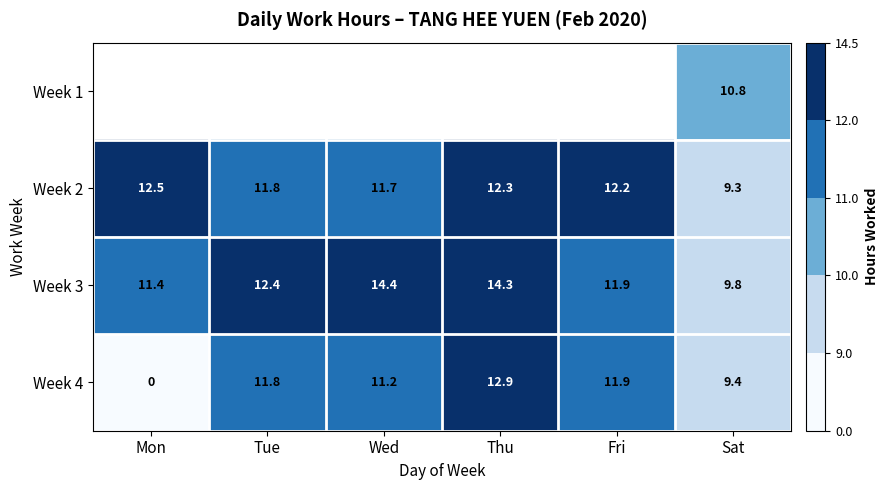

Count the number of categories in the chart.

6